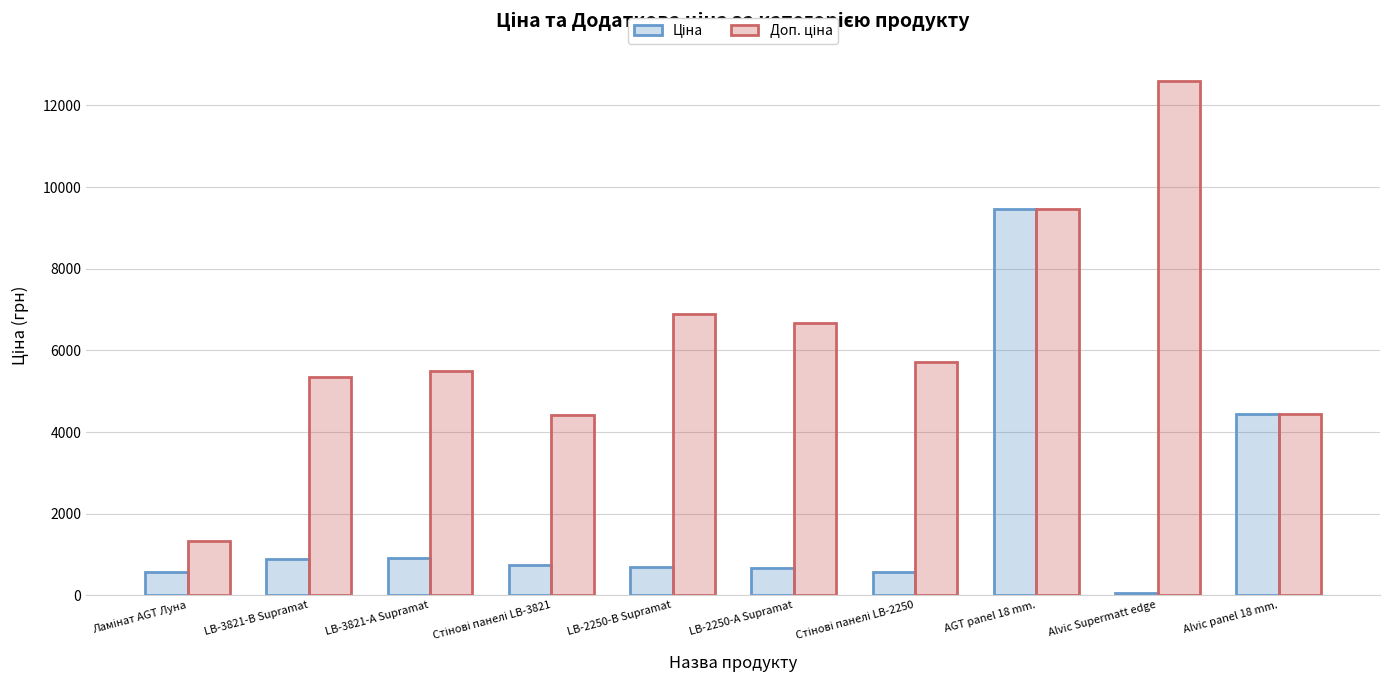

What is the label of the 4th bar from the right?

Стінові панелі LB-2250